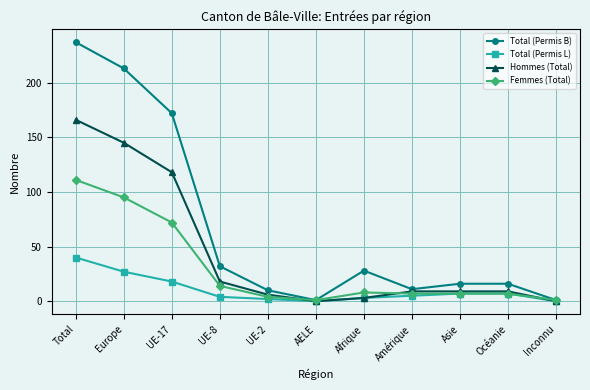

Where is the first local maximum for Total (Permis B)?

Afrique